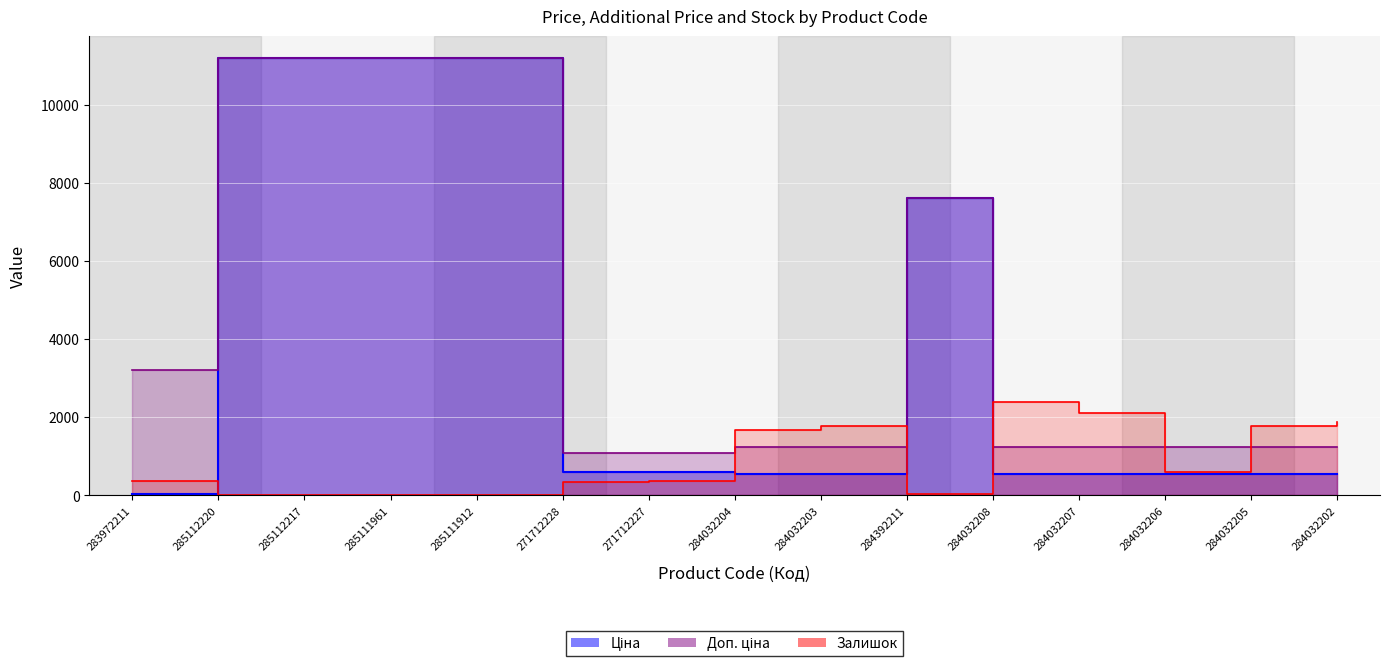

How many lines are shown in the chart?

3